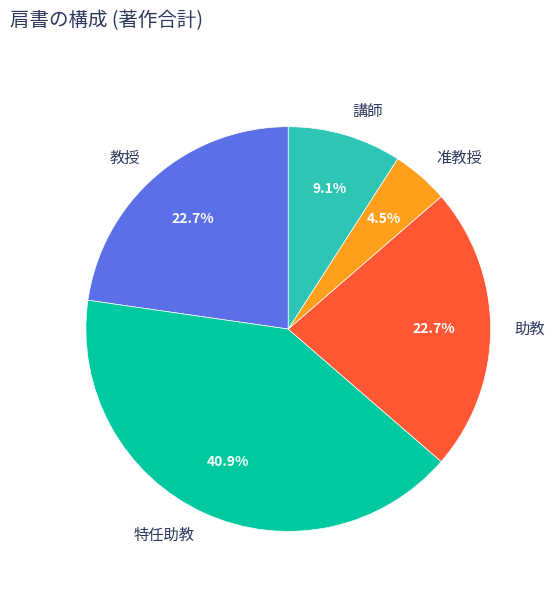

To the nearest percent, what is the combined percentage of 講師 and 特任助教?

50%